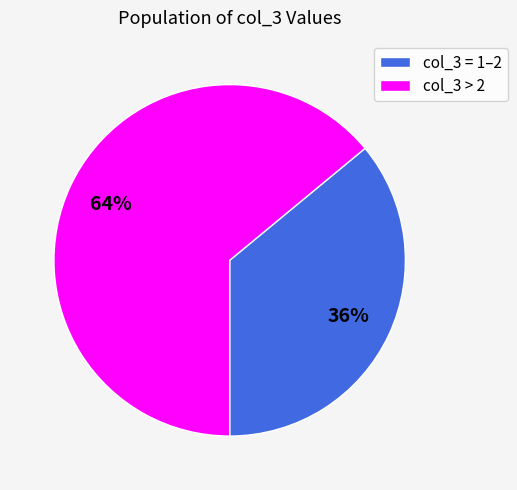

To the nearest percent, what percentage of the pie is col_3 = 1–2?

36%